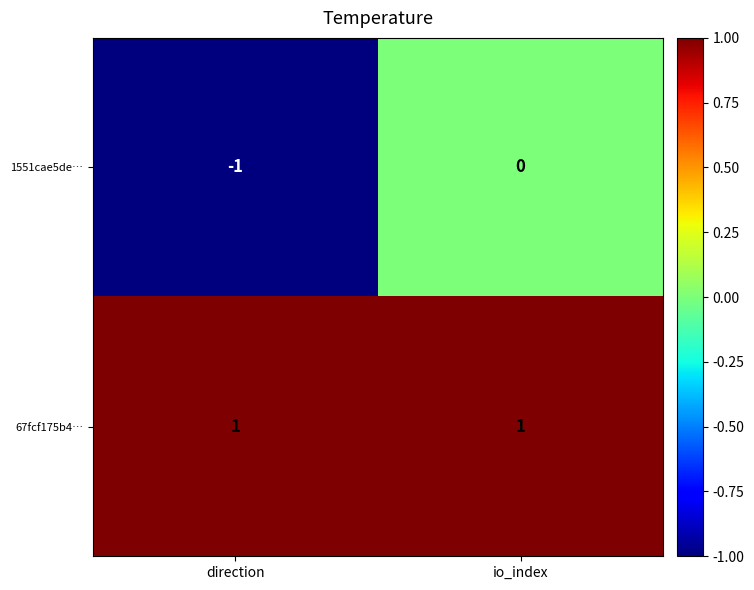

The 1551cae5de… series shows 0 at io_index. True or false?

True